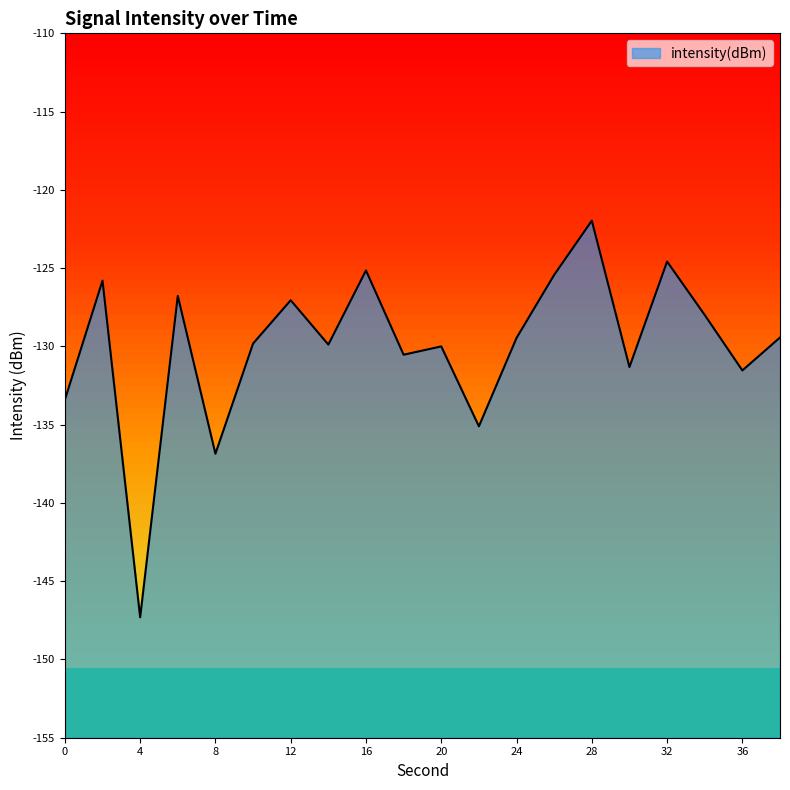

Which label corresponds to the largest value in the chart?

28